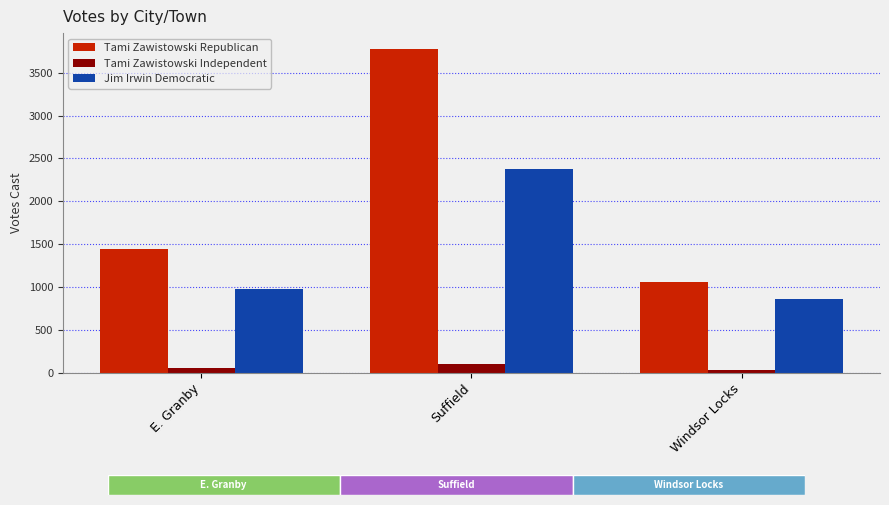

Rank the series by their average value, from highest to lowest.

Tami Zawistowski Republican, Jim Irwin Democratic, Tami Zawistowski Independent